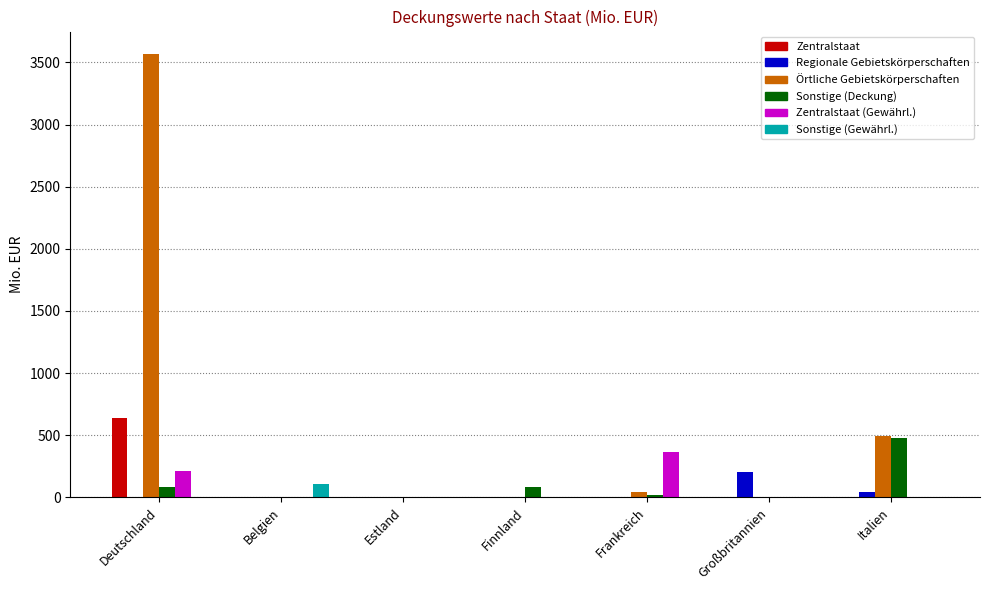

True or false: Sonstige (Gewährl.) has a value of 0.0 at Italien.

True